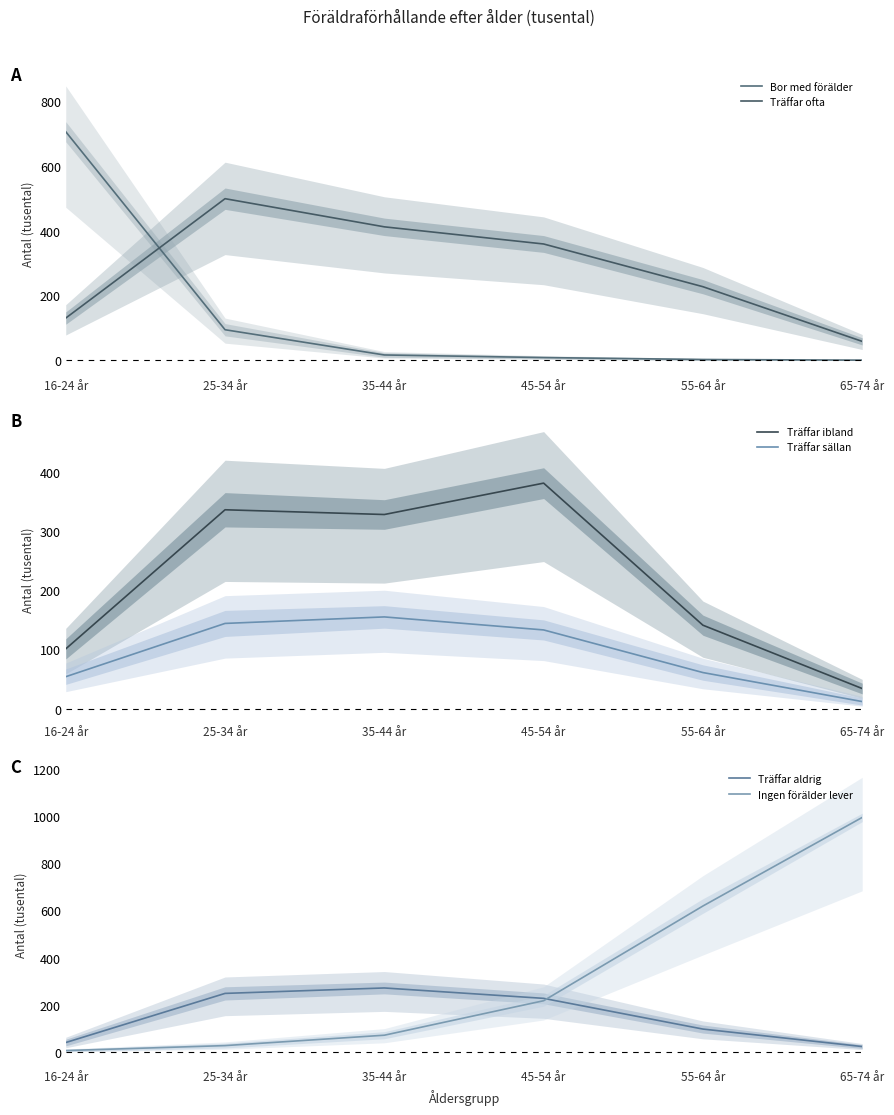

How many times do Träffar aldrig and Träffar sällan cross each other?

1